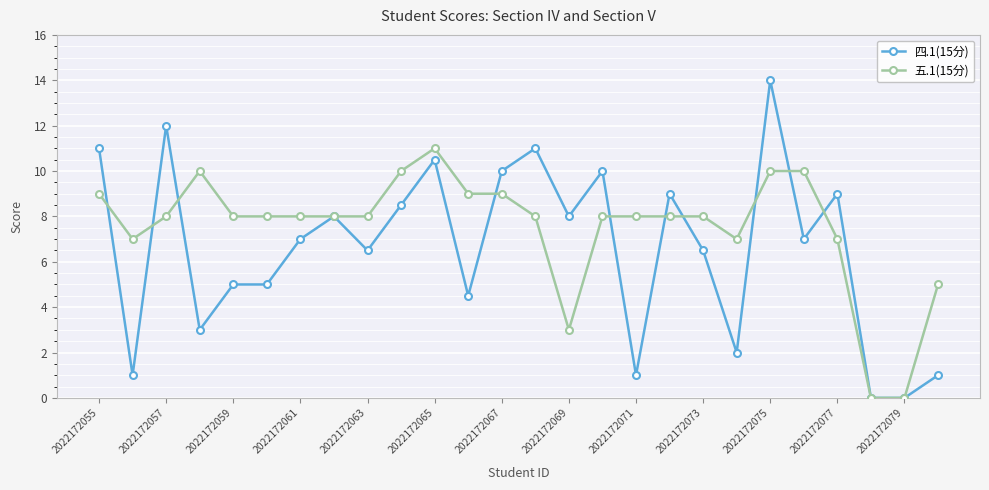

Which series has the largest range (max minus min)?

四.1(15分)